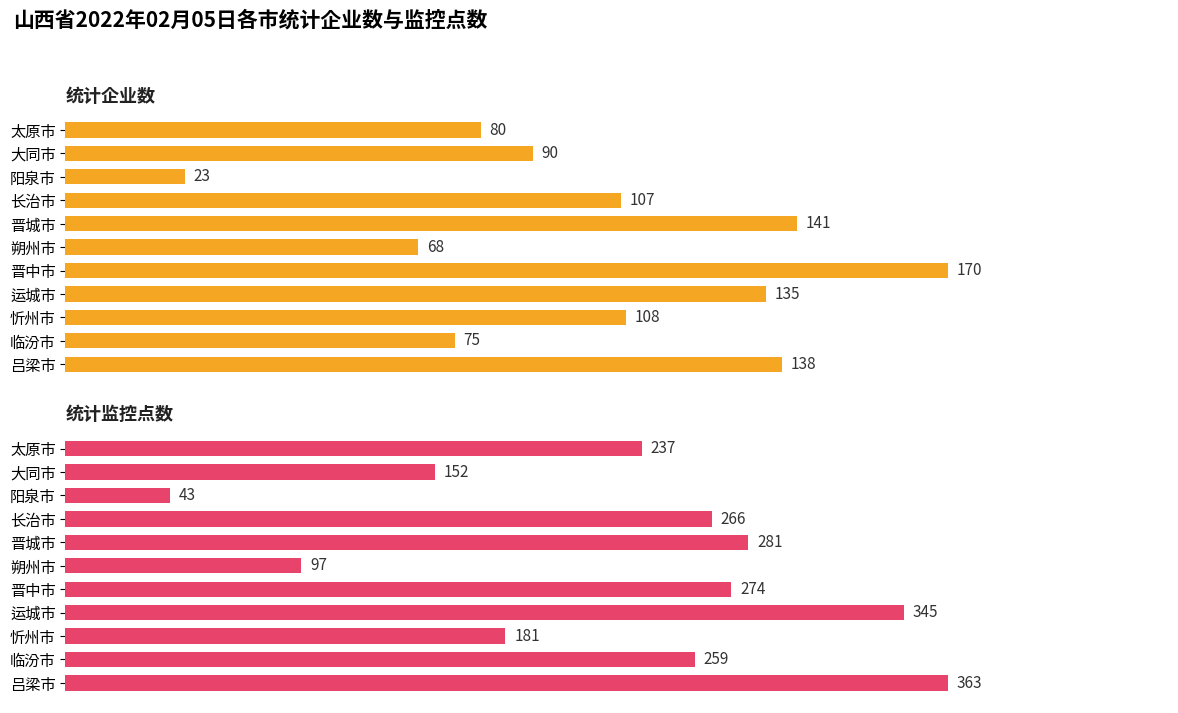

What is the minimum value for 统计企业数?

23